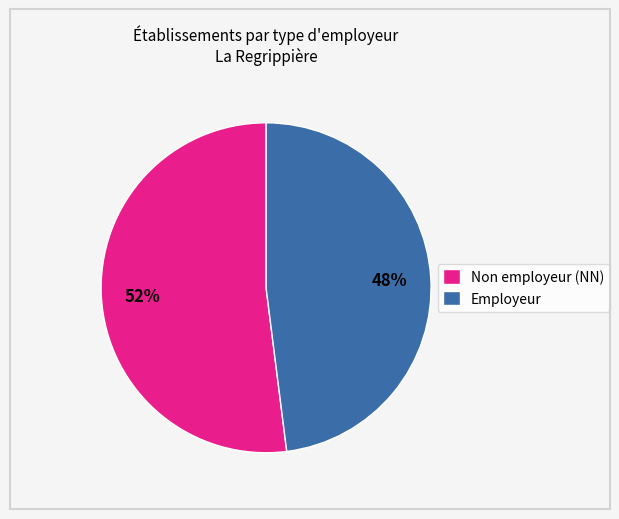

Which has a higher value, Non employeur (NN) or Employeur?

Non employeur (NN)